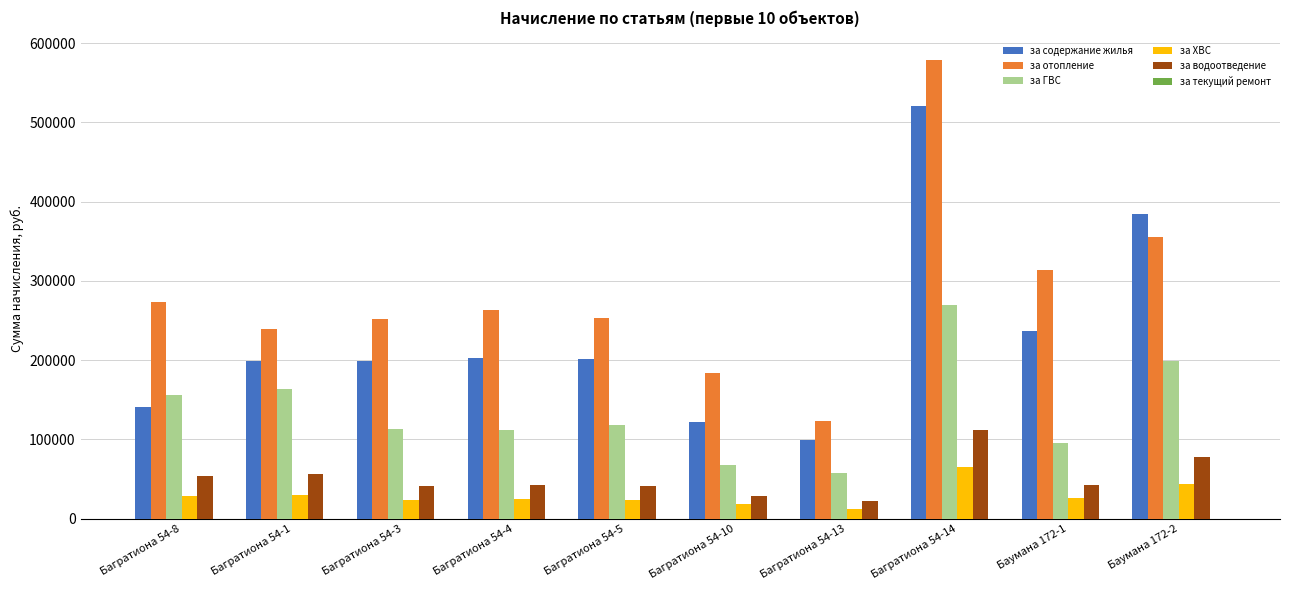

At how many categories does at least one series exceed 301287?

3